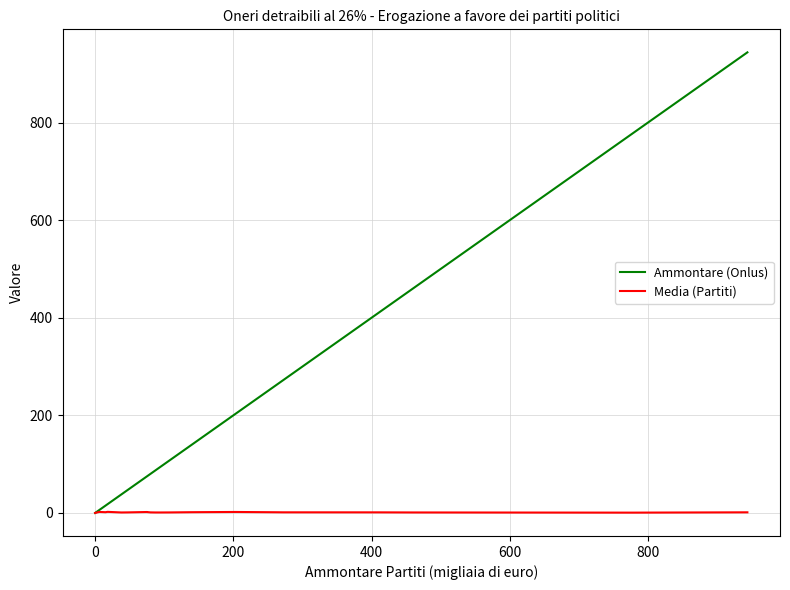

How many interior local valleys does the Media (Partiti) series have?

4